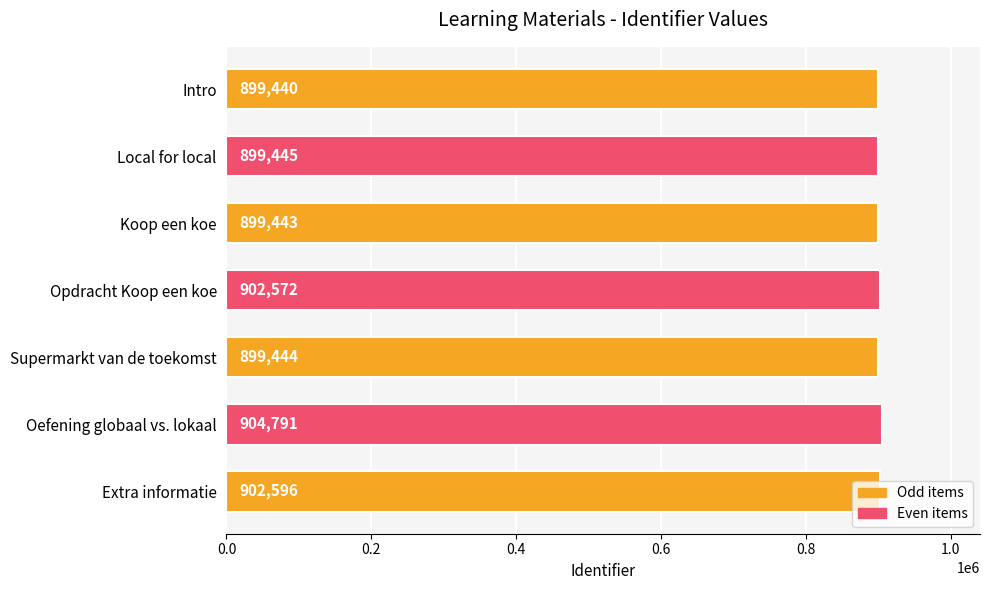

How many data points are less than 899445?

3